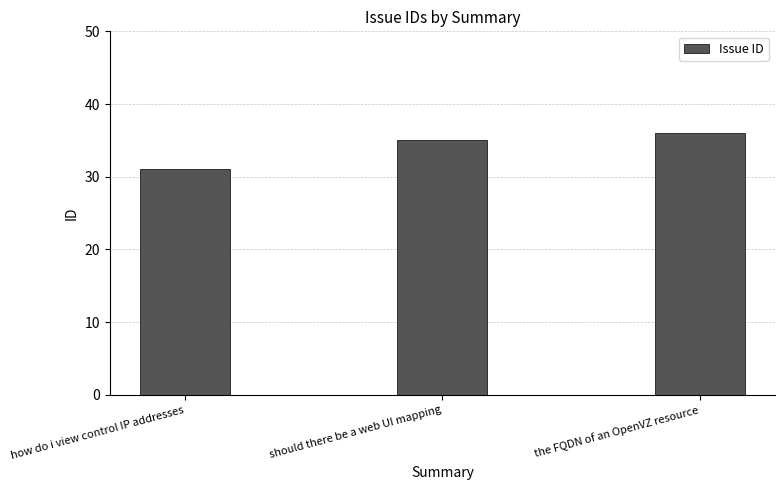

Reading left to right, transcribe all the data shown in this chart.

how do i view control IP addresses=31	should there be a web UI mapping=35	the FQDN of an OpenVZ resource=36